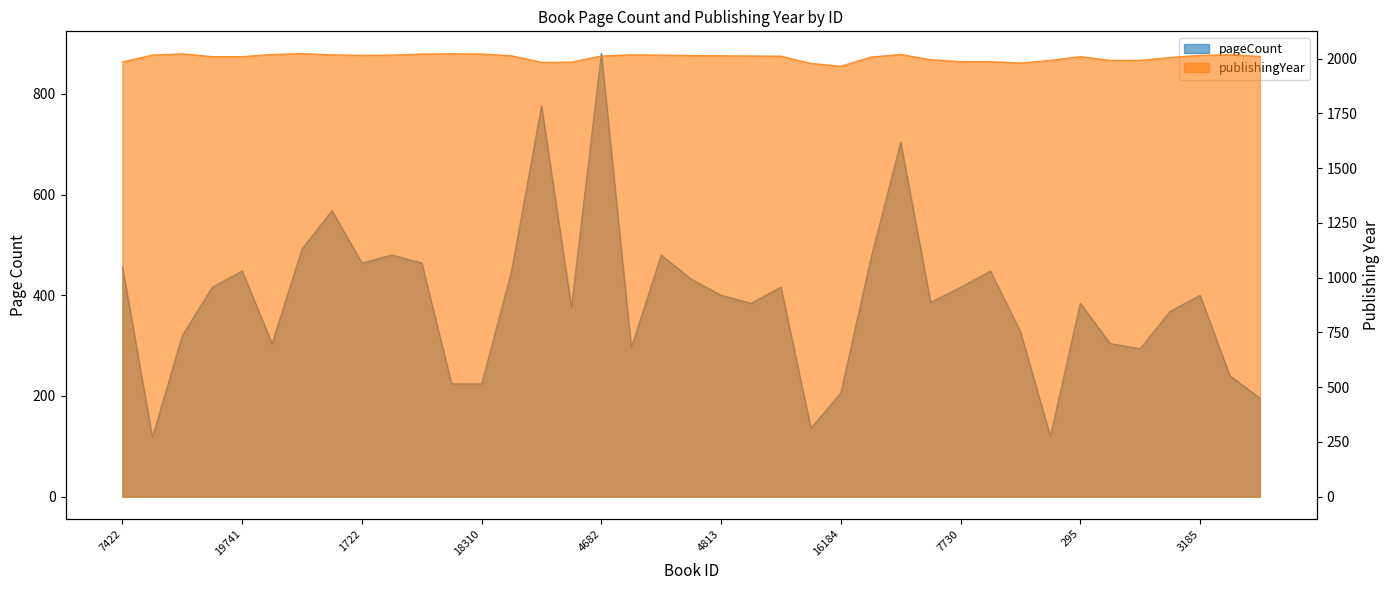

What is the label of the 17th point from the right?

4809